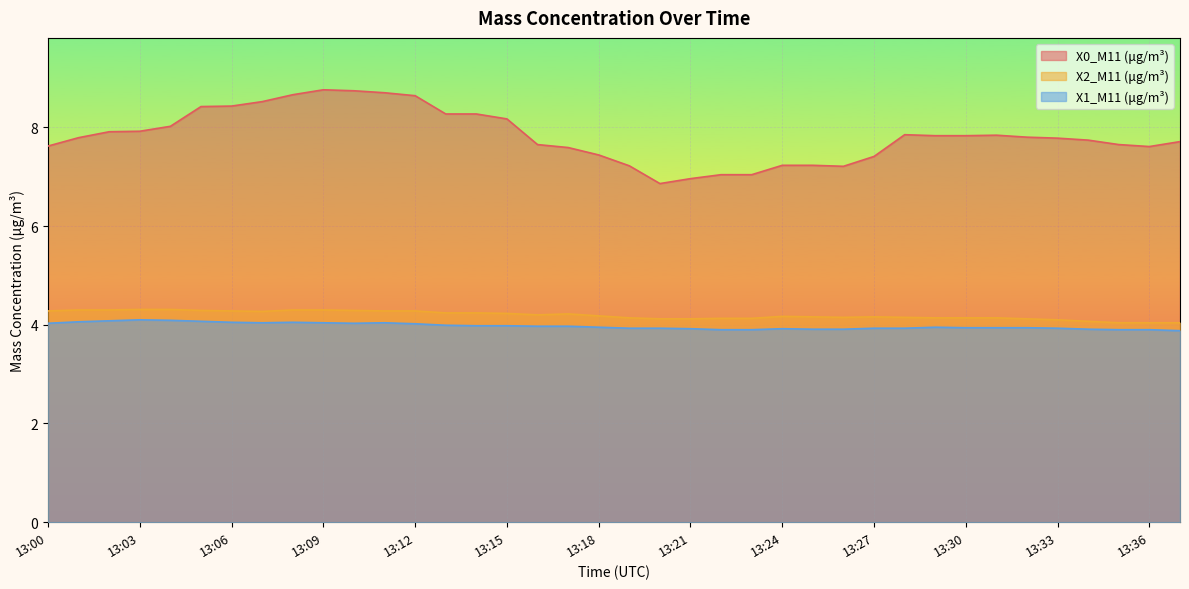

At how many categories does at least one series exceed 5?

38